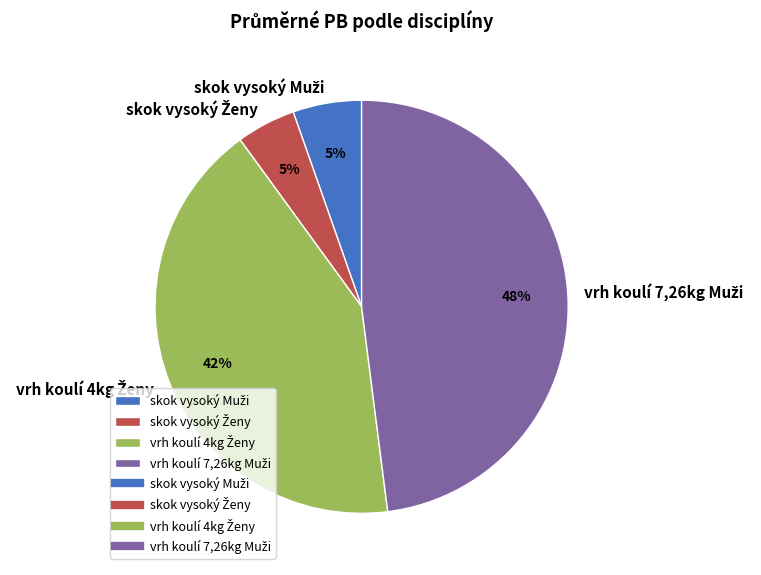

To the nearest percent, what is the difference between the largest and smallest slice percentages?

43%